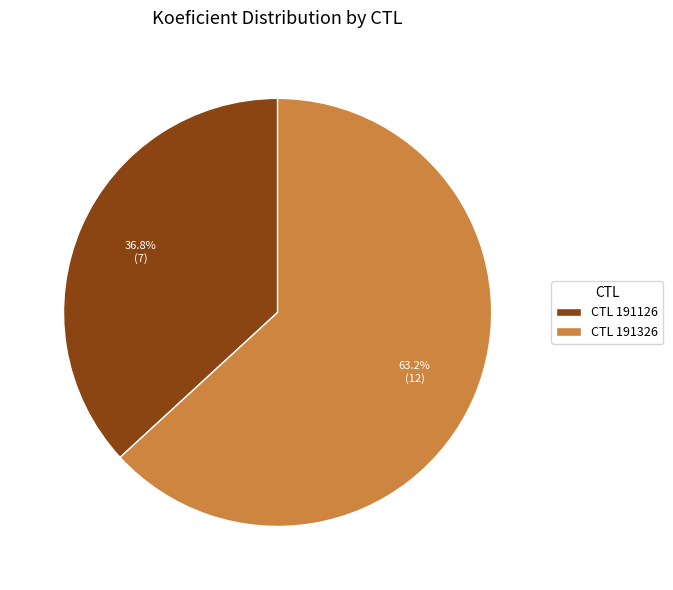

Which slice is the smallest?

CTL 191126